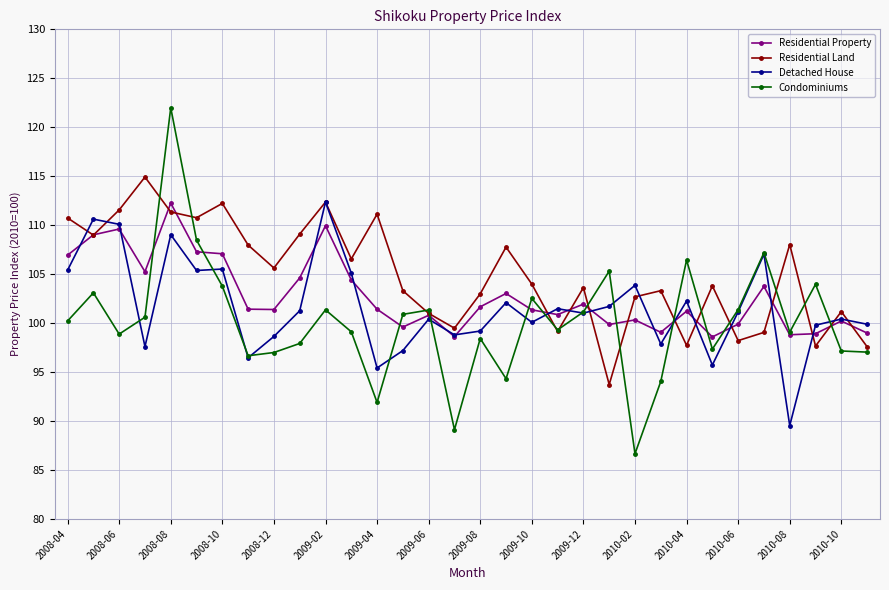

List the series in order of their overall mean, lowest first.

Condominiums, Detached House, Residential Property, Residential Land